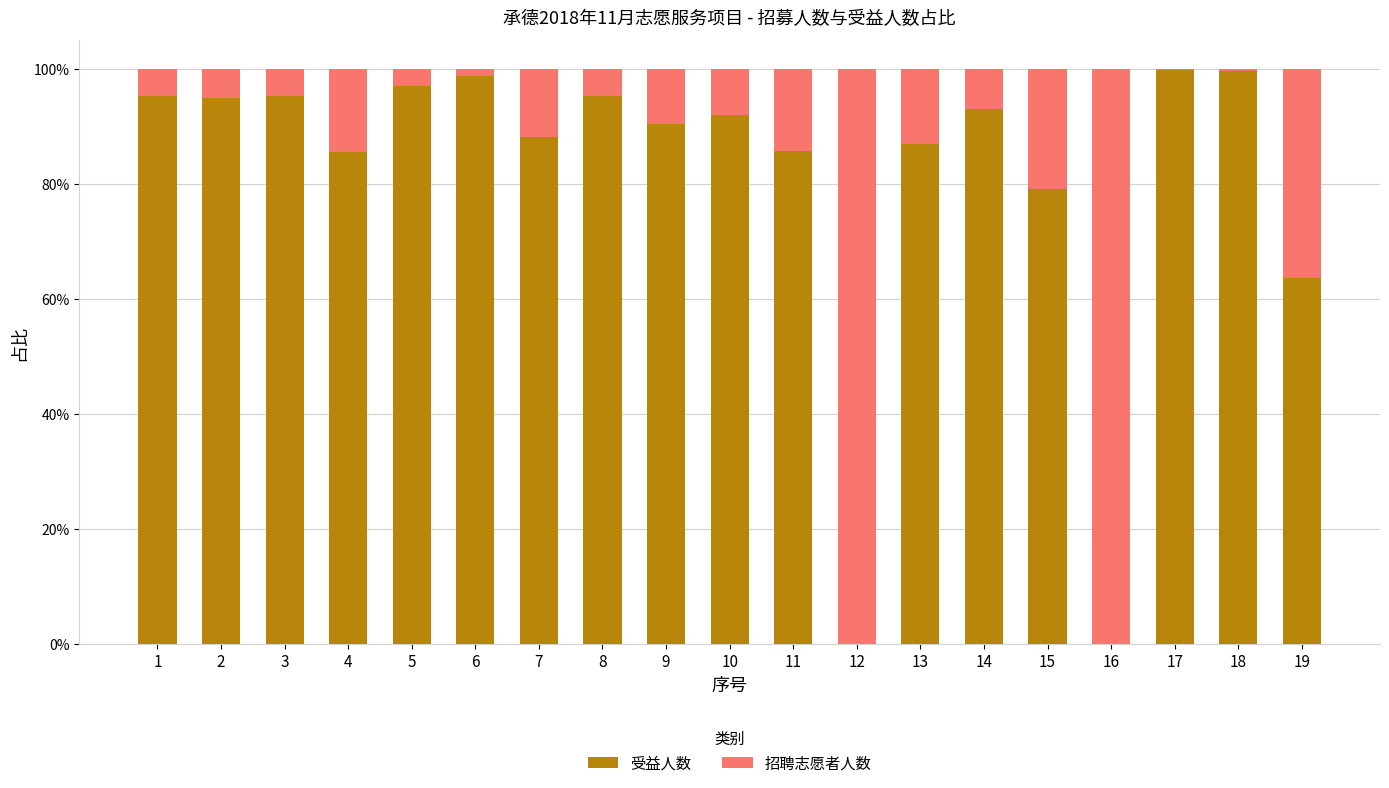

What are all the series names shown in the legend?

受益人数, 招聘志愿者人数